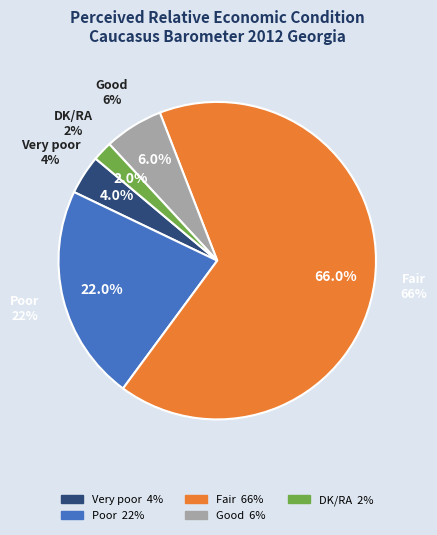

True or false: Fair accounts for 66% of the total.

True